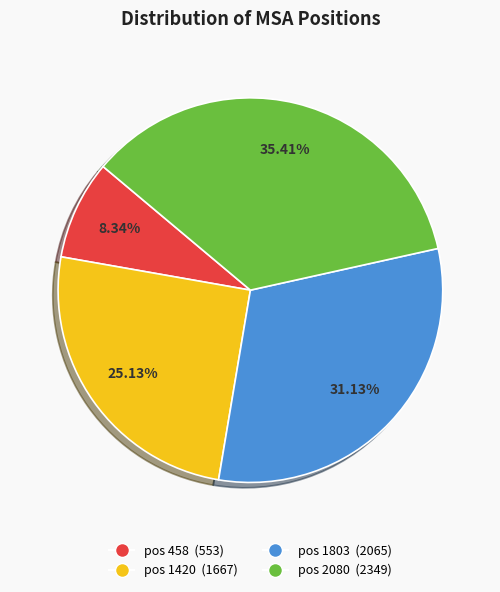

What is the ratio of the value at pos 1420 to the value at pos 2080?

0.7